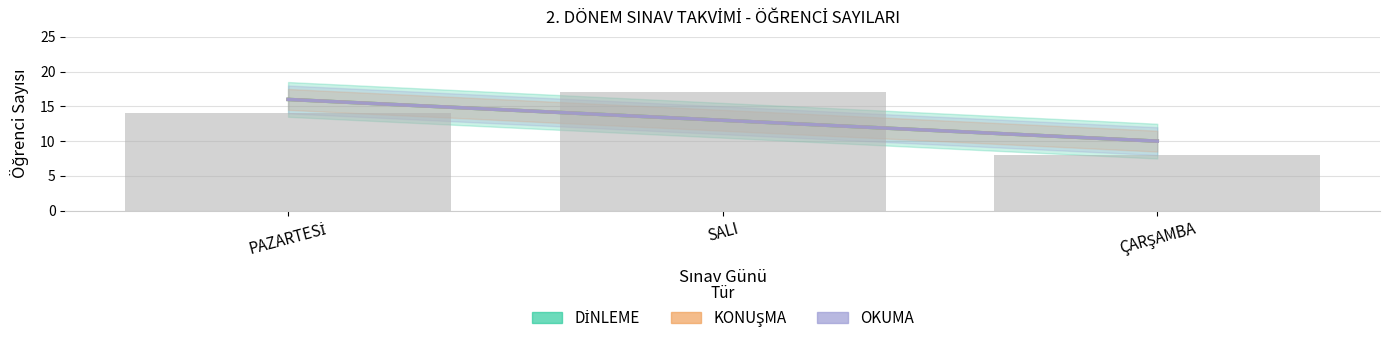

What is the maximum value shown in the chart?

17